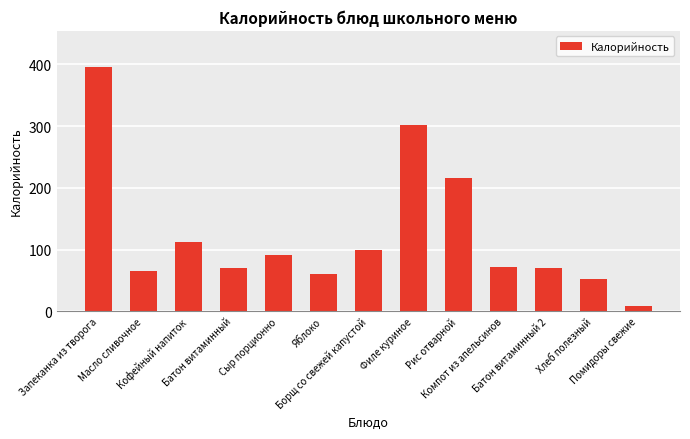

Is it true that the value at Сыр порционно is 122?

False